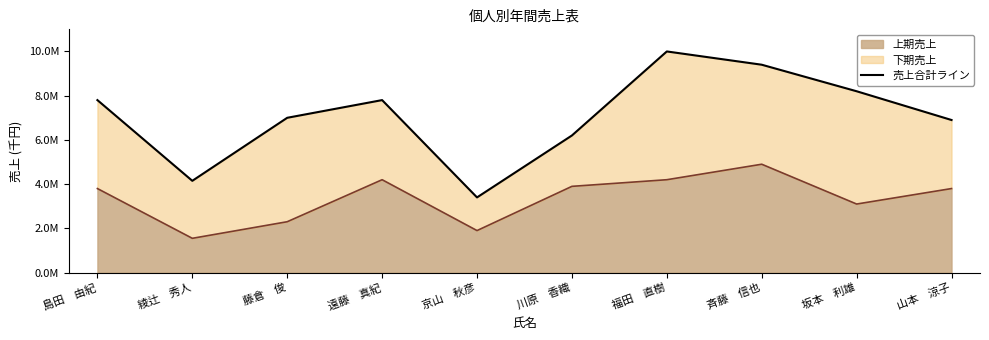

The chart shows a value of 11733669 at 山本　涼子. True or false?

False